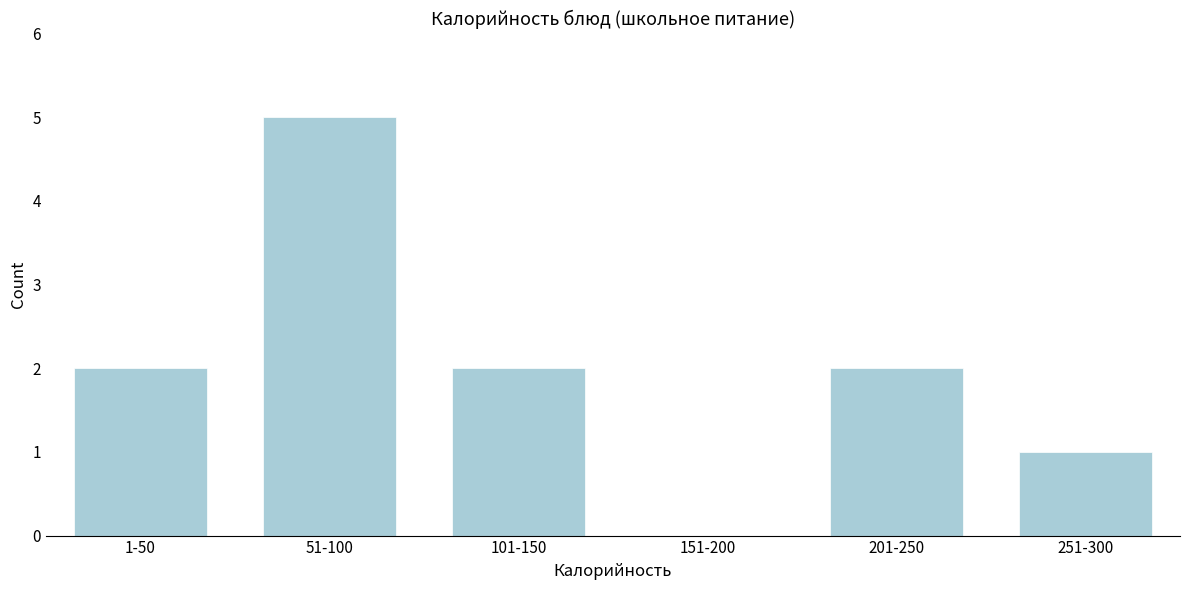

Reading left to right, extract all data points from this chart.

1-50=2	51-100=5	101-150=2	151-200=0	201-250=2	251-300=1